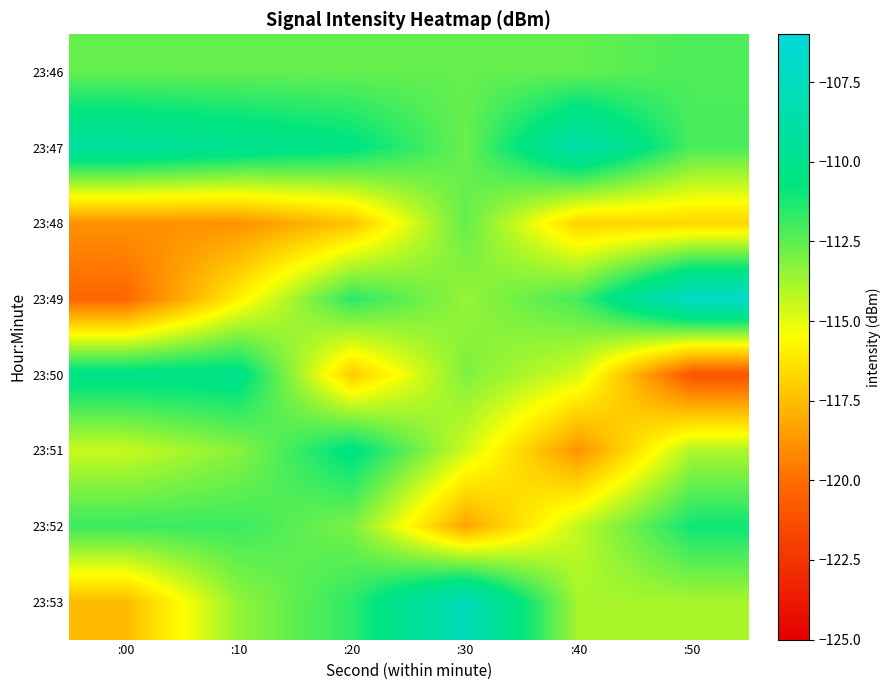

Reading left to right, list all the values displayed in this chart.

23:46: :00=-112.6	:10=-112.6	:20=-112.6	:30=-112.6	:40=-112.6	:50=-112.2
23:47: :00=-109.1	:10=-109.8	:20=-110.5	:30=-112.7	:40=-108.5	:50=-112.1
23:48: :00=-118.9	:10=-118.9	:20=-117.3	:30=-112.6	:40=-116.9	:50=-116.8
23:49: :00=-120.3	:10=-115.9	:20=-111.6	:30=-113.6	:40=-112.0	:50=-106.9
23:50: :00=-110.2	:10=-110.2	:20=-117.1	:30=-113.1	:40=-114.7	:50=-121.0
23:51: :00=-114.5	:10=-113.3	:20=-110.4	:30=-114.6	:40=-118.8	:50=-114.0
23:52: :00=-111.8	:10=-111.8	:20=-113.0	:30=-118.3	:40=-114.4	:50=-111.0
23:53: :00=-117.6	:10=-113.5	:20=-111.6	:30=-107.7	:40=-113.9	:50=-113.9